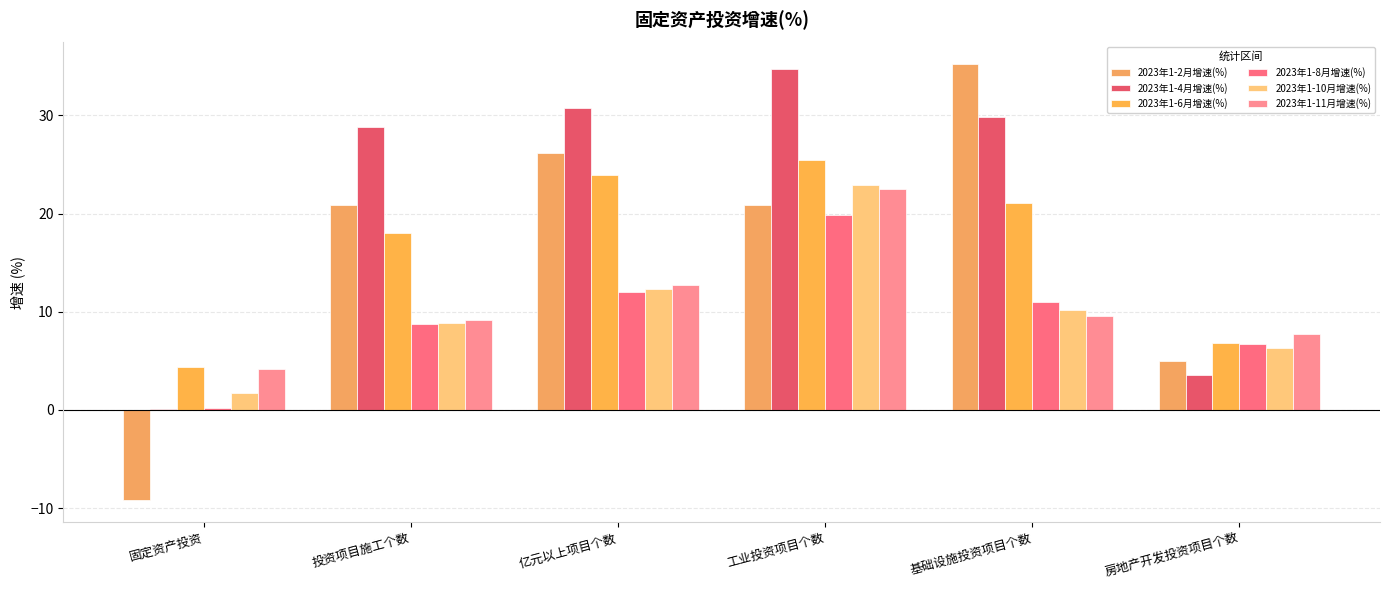

Reading left to right, transcribe all the data shown in this chart.

2023年1-2月增速(%): 固定资产投资=-9.2	投资项目施工个数=20.9	亿元以上项目个数=26.2	工业投资项目个数=20.9	基础设施投资项目个数=35.2	房地产开发投资项目个数=5.0
2023年1-4月增速(%): 固定资产投资=0.1	投资项目施工个数=28.8	亿元以上项目个数=30.7	工业投资项目个数=34.7	基础设施投资项目个数=29.8	房地产开发投资项目个数=3.6
2023年1-6月增速(%): 固定资产投资=4.4	投资项目施工个数=18.0	亿元以上项目个数=23.9	工业投资项目个数=25.5	基础设施投资项目个数=21.1	房地产开发投资项目个数=6.8
2023年1-8月增速(%): 固定资产投资=0.2	投资项目施工个数=8.8	亿元以上项目个数=12.0	工业投资项目个数=19.9	基础设施投资项目个数=11.0	房地产开发投资项目个数=6.7
2023年1-10月增速(%): 固定资产投资=1.7	投资项目施工个数=8.9	亿元以上项目个数=12.3	工业投资项目个数=22.9	基础设施投资项目个数=10.2	房地产开发投资项目个数=6.3
2023年1-11月增速(%): 固定资产投资=4.2	投资项目施工个数=9.2	亿元以上项目个数=12.7	工业投资项目个数=22.5	基础设施投资项目个数=9.6	房地产开发投资项目个数=7.7